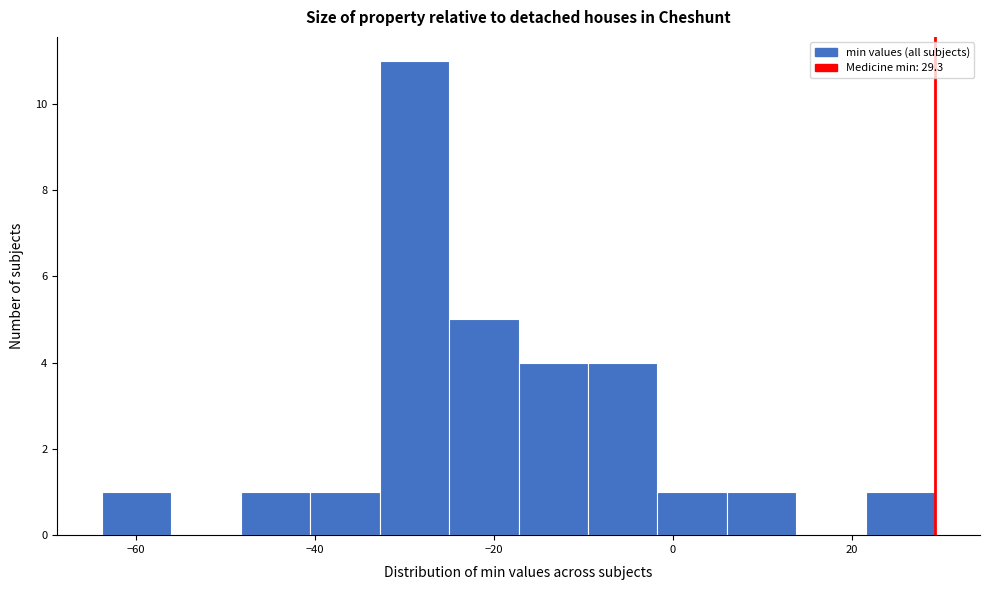

Read against the x-axis, roughly where is the centre of the tallest bar?

-28